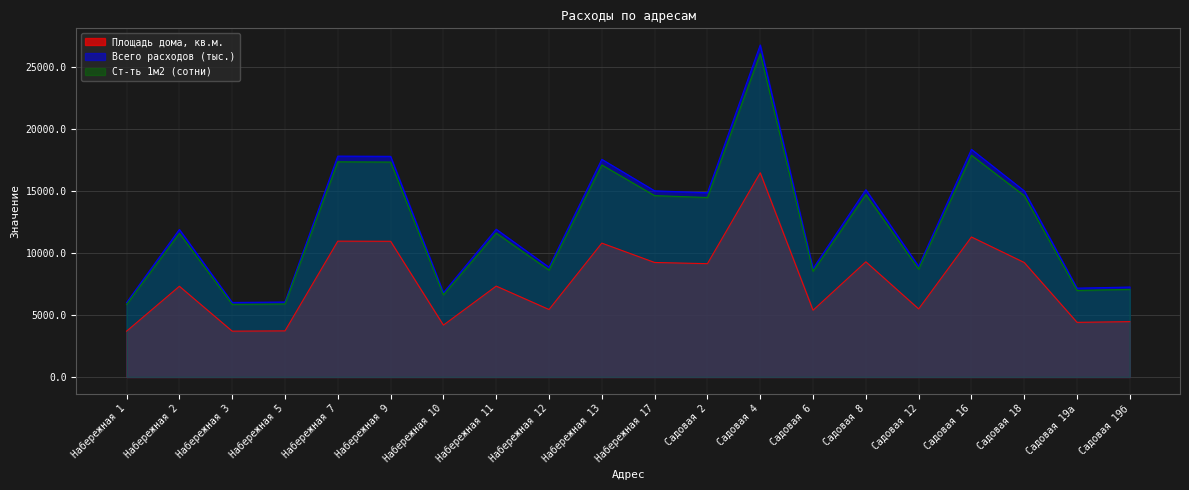

Which category has the highest value across all series?

Садовая 4